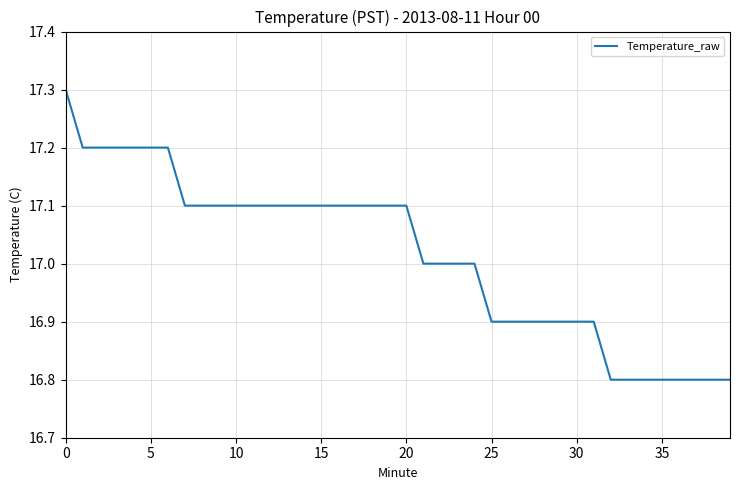

How many lines are shown in the chart?

1